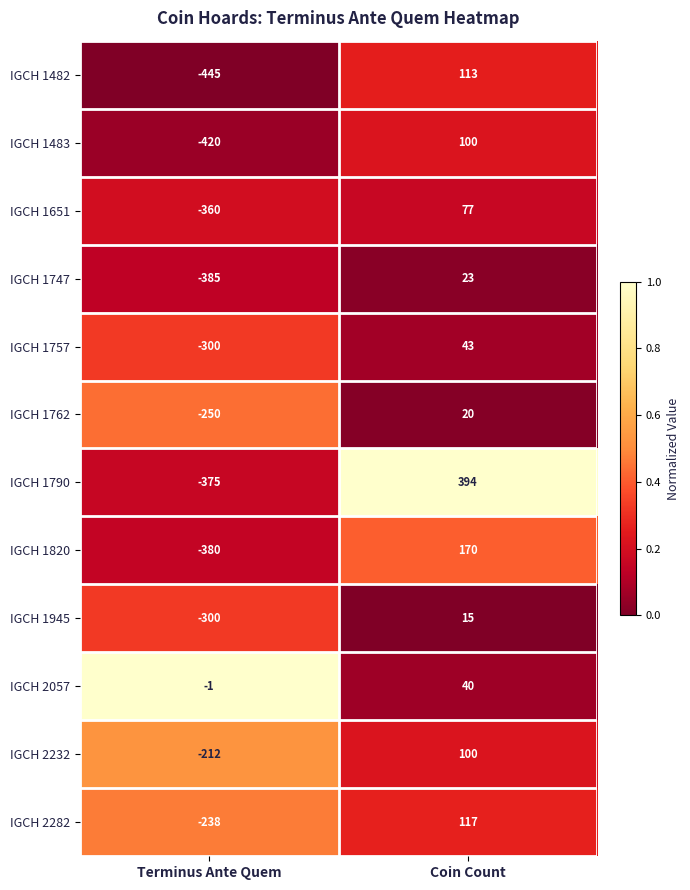

Is it true that IGCH 1747 equals 23 at Coin Count?

True